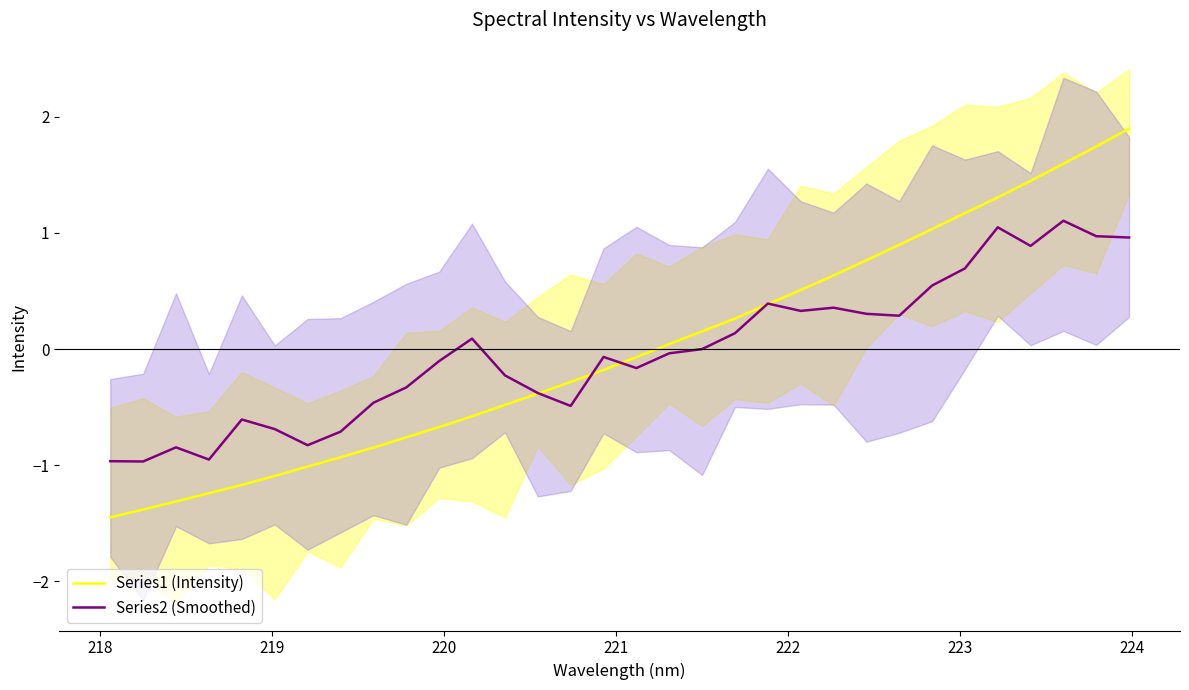

List the series in order of their overall mean, lowest first.

Series2 (Smoothed), Series1 (Intensity)